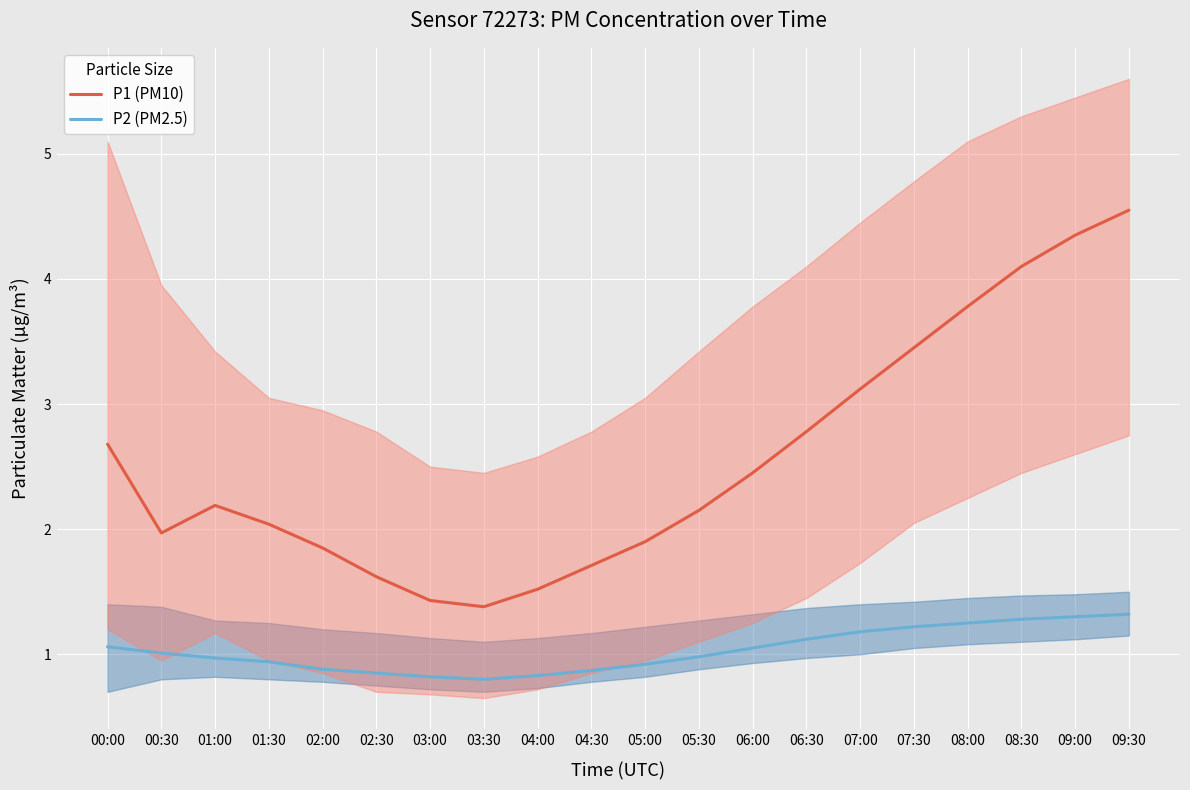

Read the P2 (PM2.5) value at 03:30.

0.8